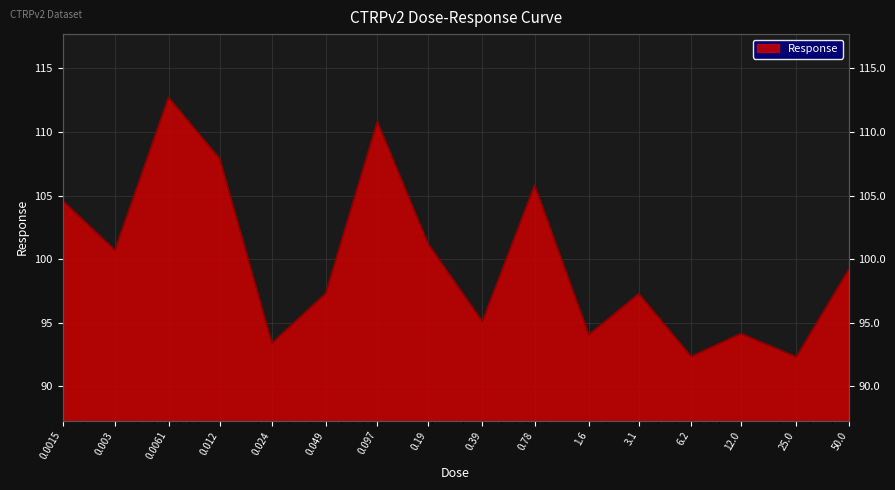

What is the average value?

99.9